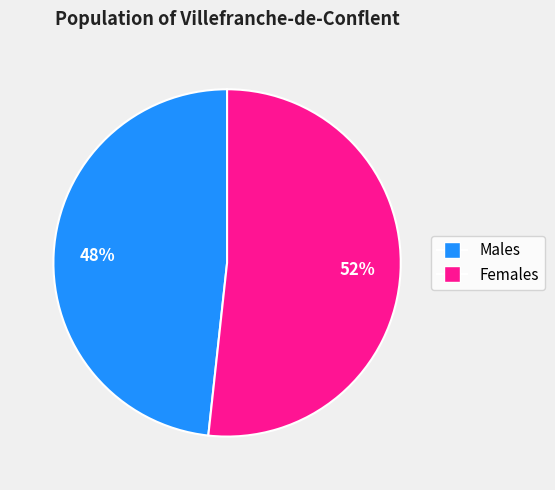

To the nearest percent, what is the average slice percentage?

50%